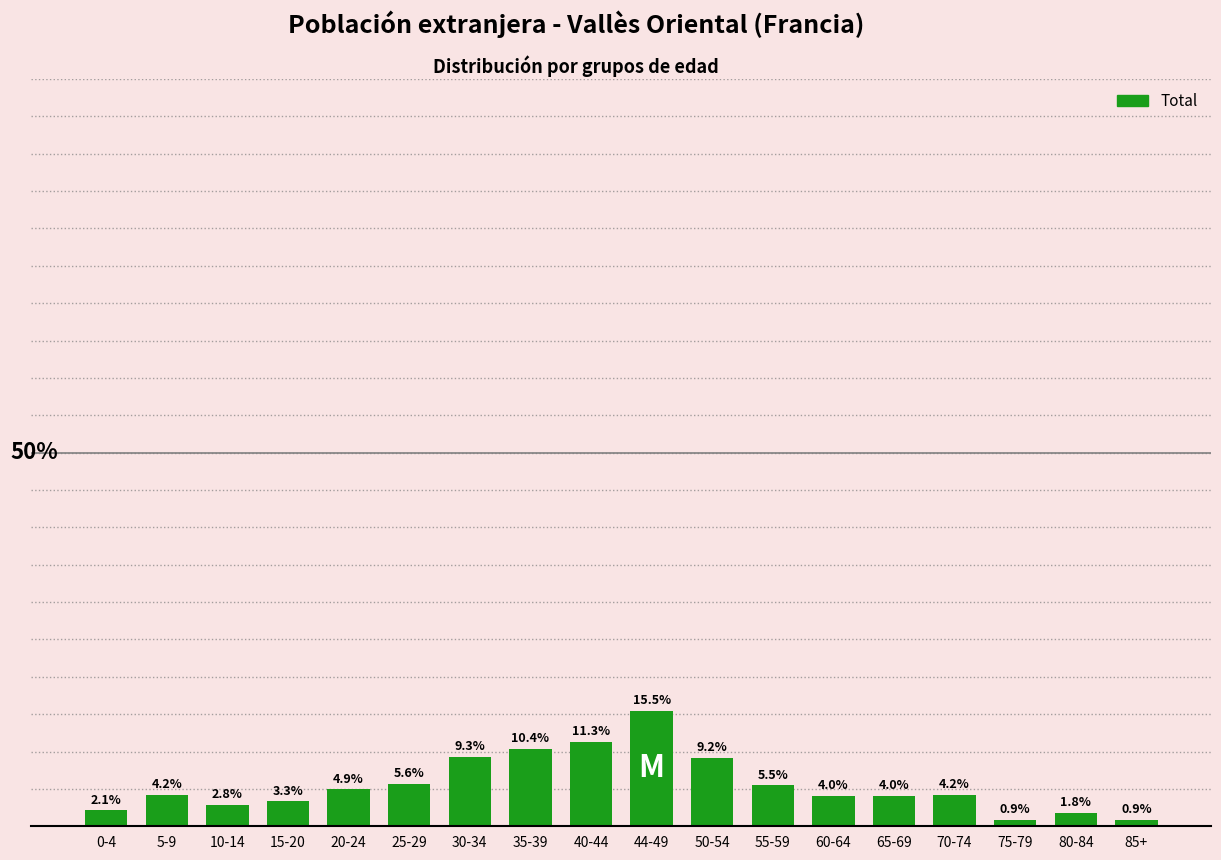

What is the label of the 11th bar from the left?

50-54